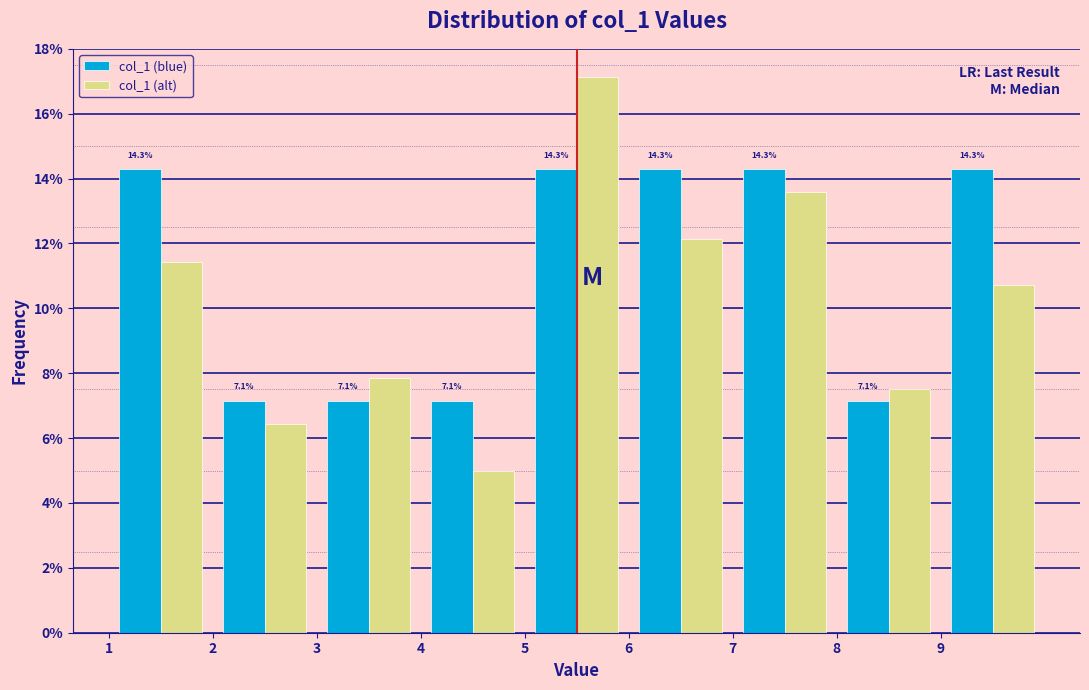

In the col_1 (alt) series, which range on the x-axis has the tallest bar?

5 to 6